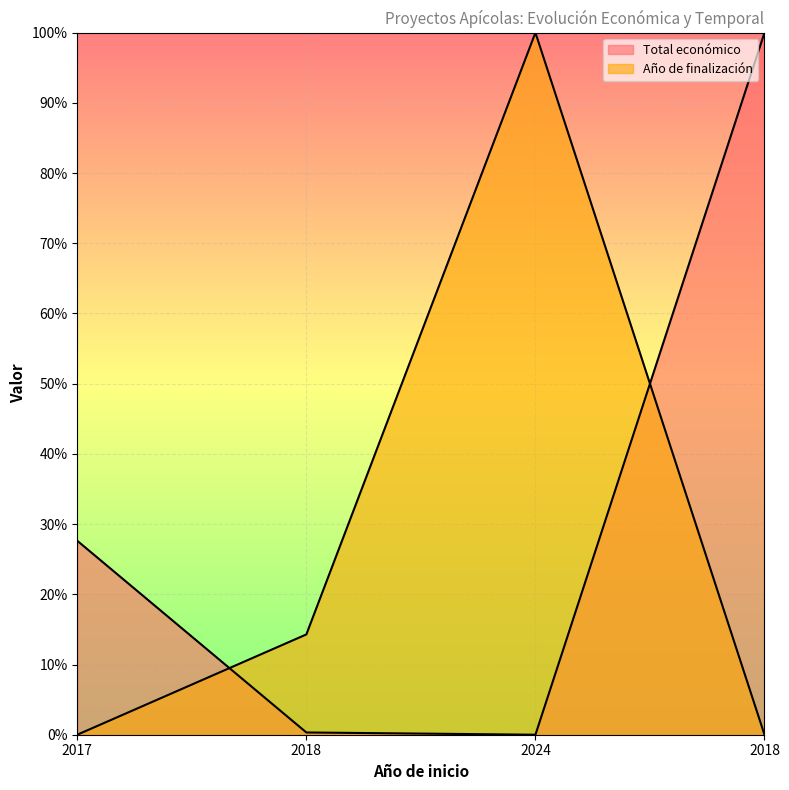

At which label is Total económico closest to 0?

2024